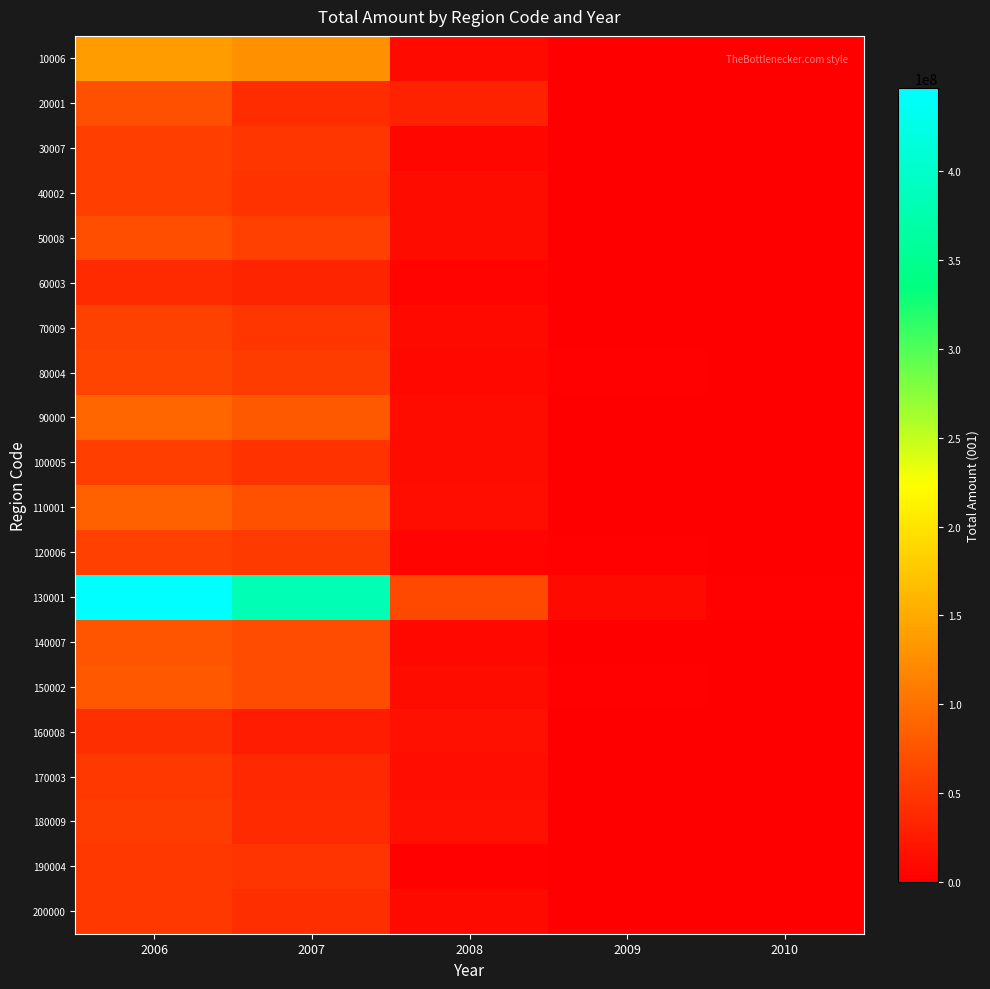

Which series has the largest range (max minus min)?

130001